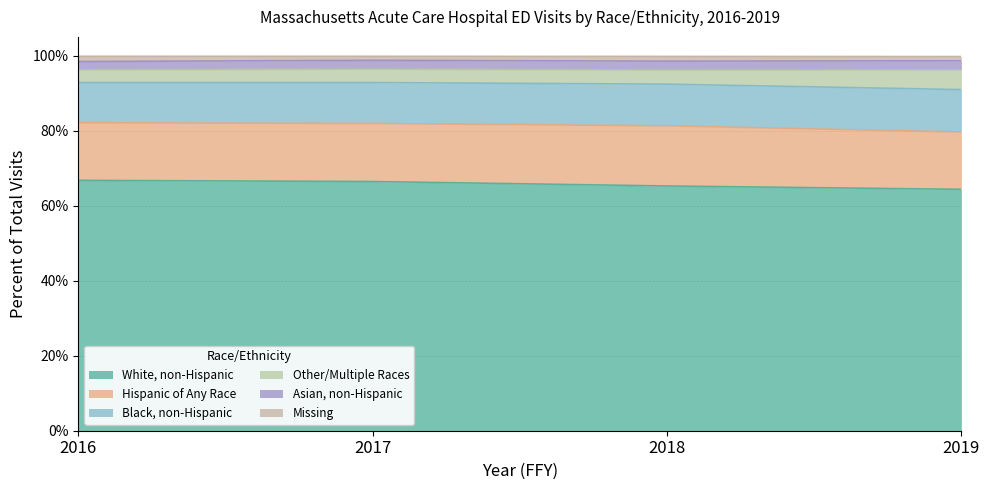

Reading left to right, transcribe all the data shown in this chart.

White, non-Hispanic: 0.7	0.7	0.7	0.6
Hispanic of Any Race: 0.2	0.2	0.2	0.2
Black, non-Hispanic: 0.1	0.1	0.1	0.1
Other/Multiple Races: 0.0	0.0	0.0	0.1
Asian, non-Hispanic: 0.0	0.0	0.0	0.0
Missing: 0.0	0.0	0.0	0.0